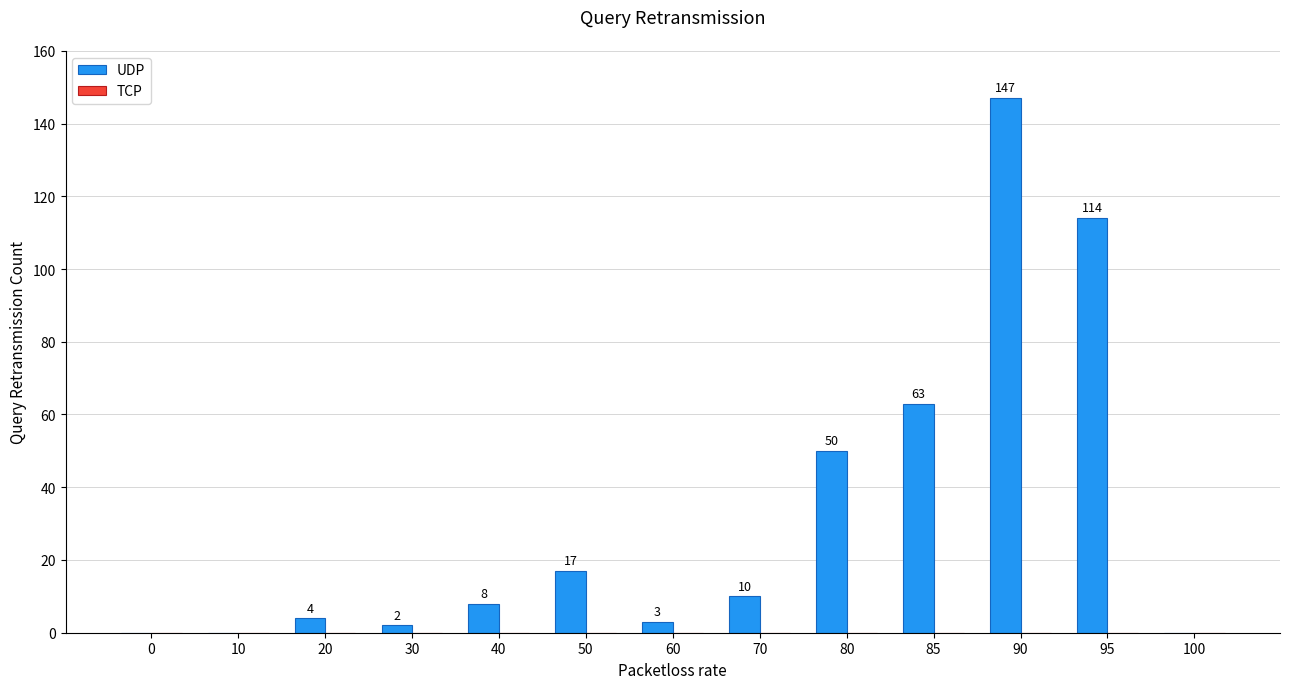

Is it true that the value at 100 is 60?

False